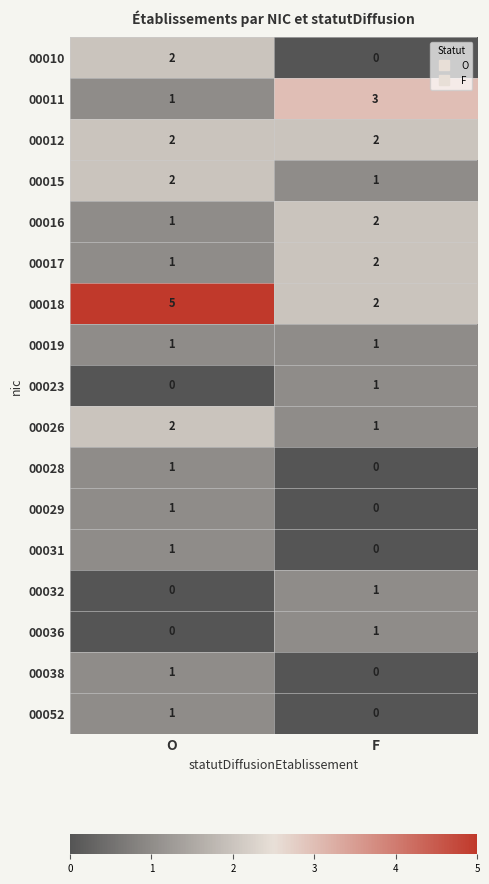

At which category is the sum across all series the highest?

O